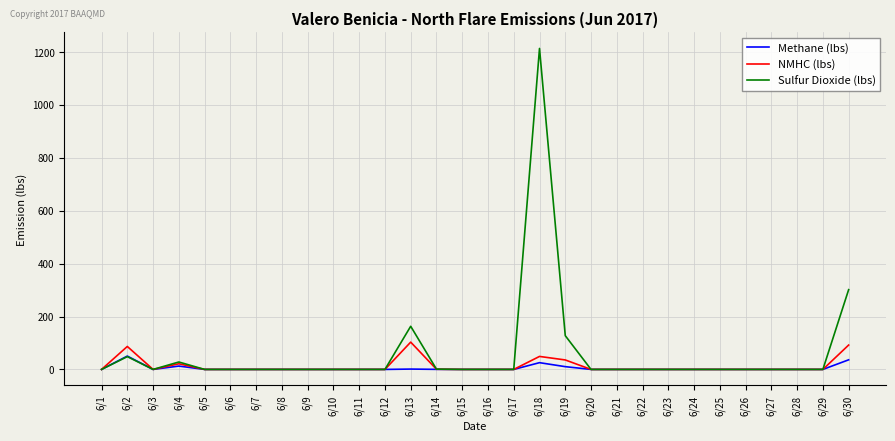

What is the highest value of the Sulfur Dioxide (lbs) series?

1213.7